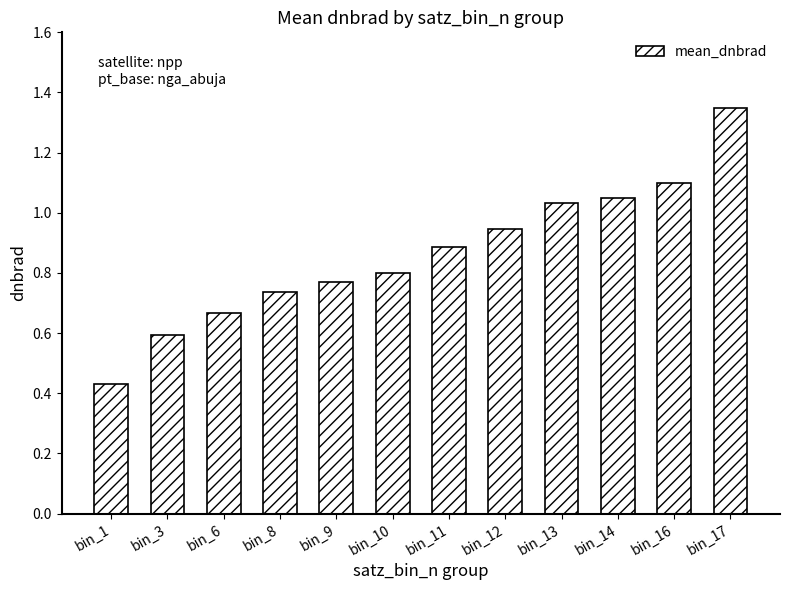

Rank the categories by value from highest to lowest.

bin_17, bin_16, bin_14, bin_13, bin_12, bin_11, bin_10, bin_9, bin_8, bin_6, bin_3, bin_1